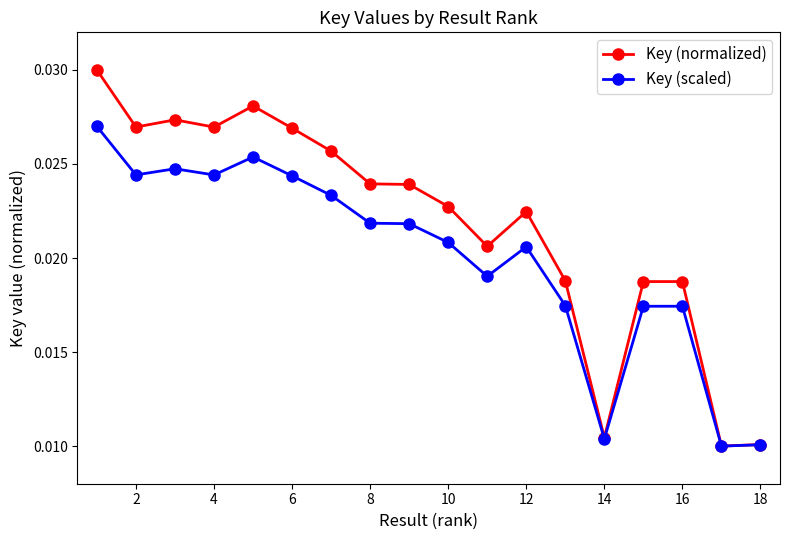

At how many categories does at least one series exceed 0?

18